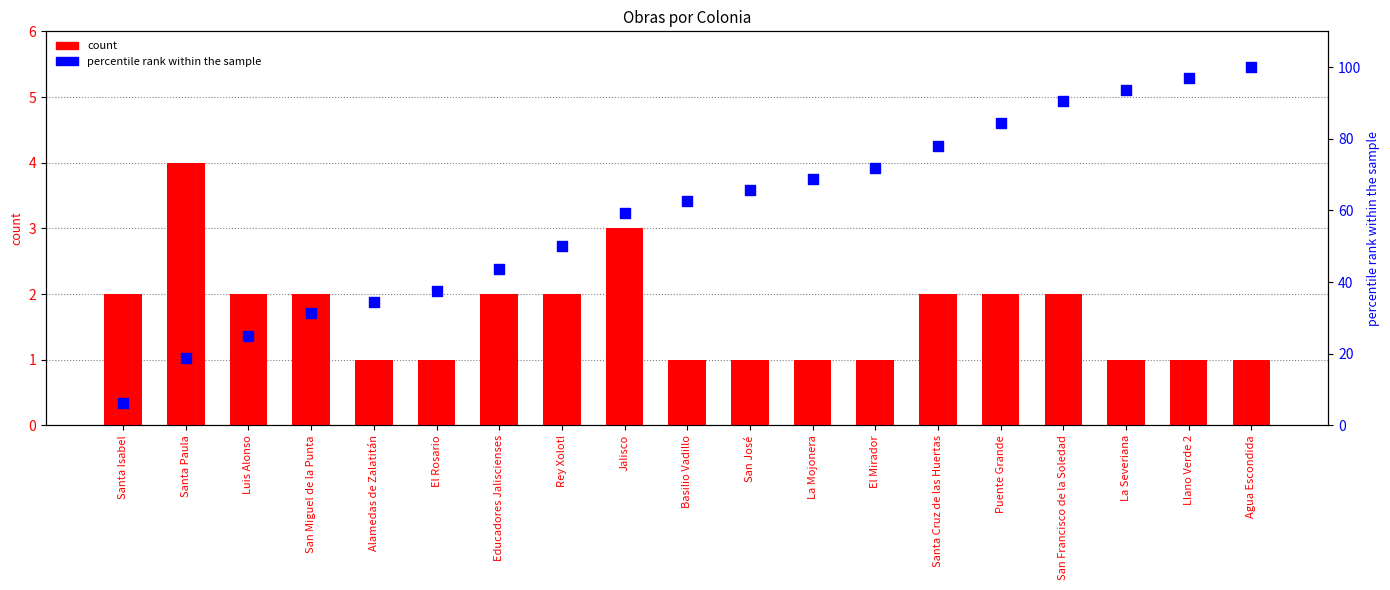

Which series has the largest total across all categories?

percentile rank within the sample